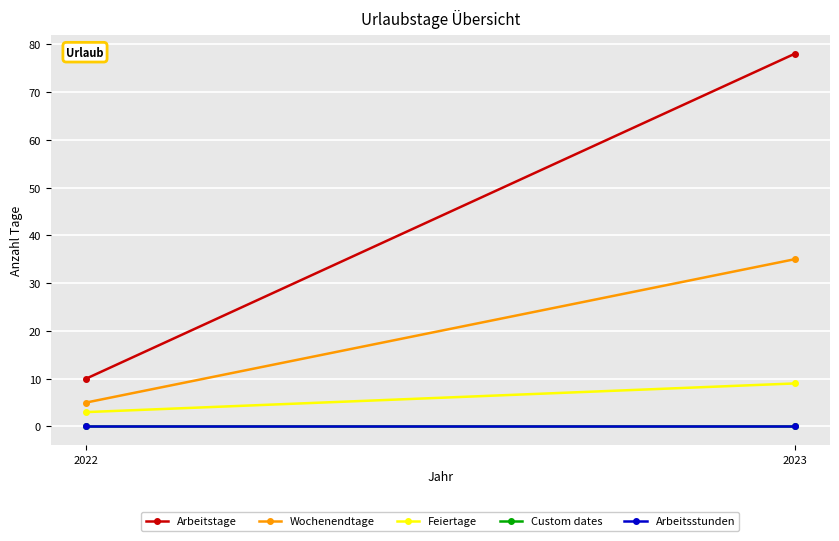

Is it true that Arbeitstage equals 20 at 2023?

False